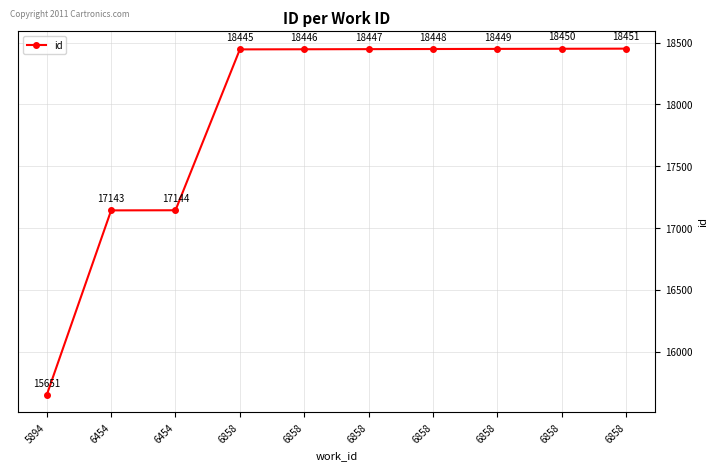

True or false: there are more than 1 points higher than both neighbors.

False